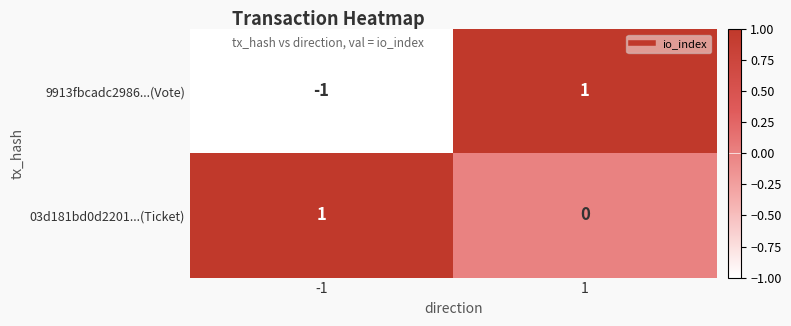

List the series in order of their overall mean, lowest first.

9913fbcadc2986...(Vote), 03d181bd0d2201...(Ticket)